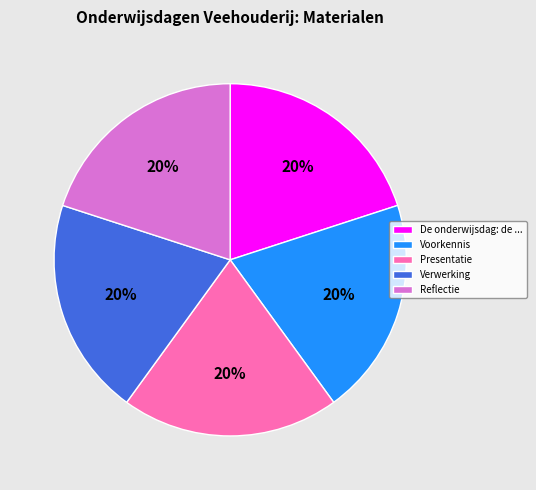

To the nearest percent, what is the average slice percentage?

20%